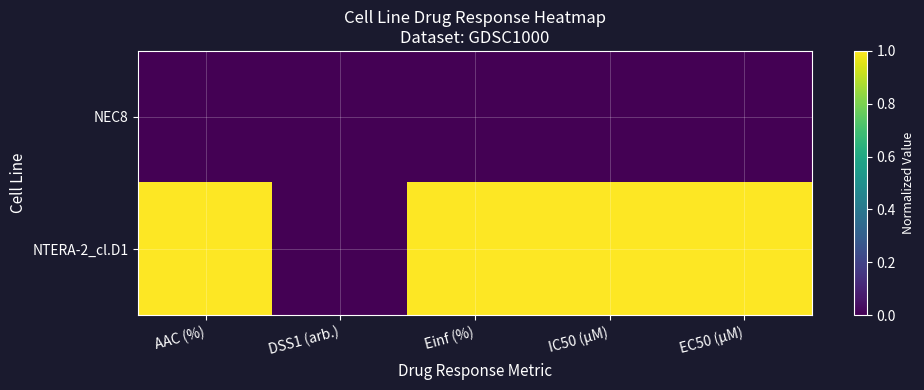

List the series in order of their peak value, highest first.

NTERA-2_cl.D1, NEC8